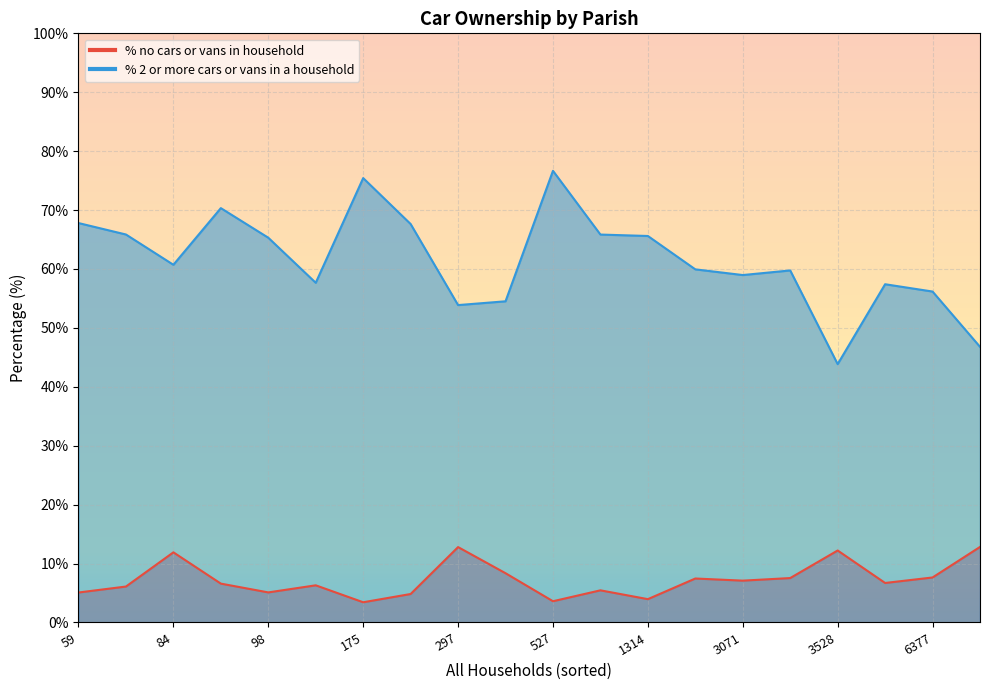

True or false: % no cars or vans in household has a value of 2.2 at Verwood.

False